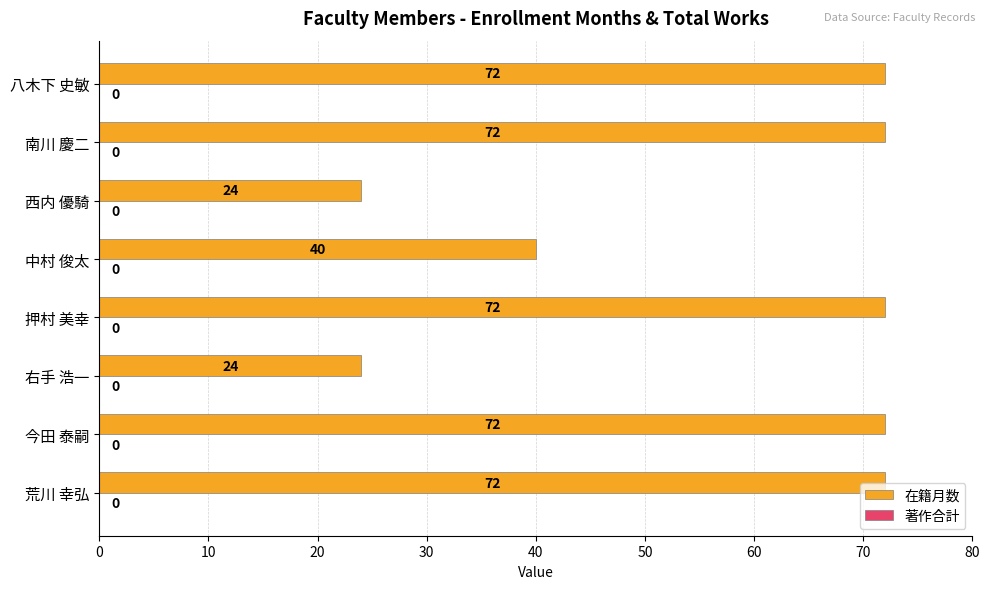

Count the values in the range 40 to 72.

6